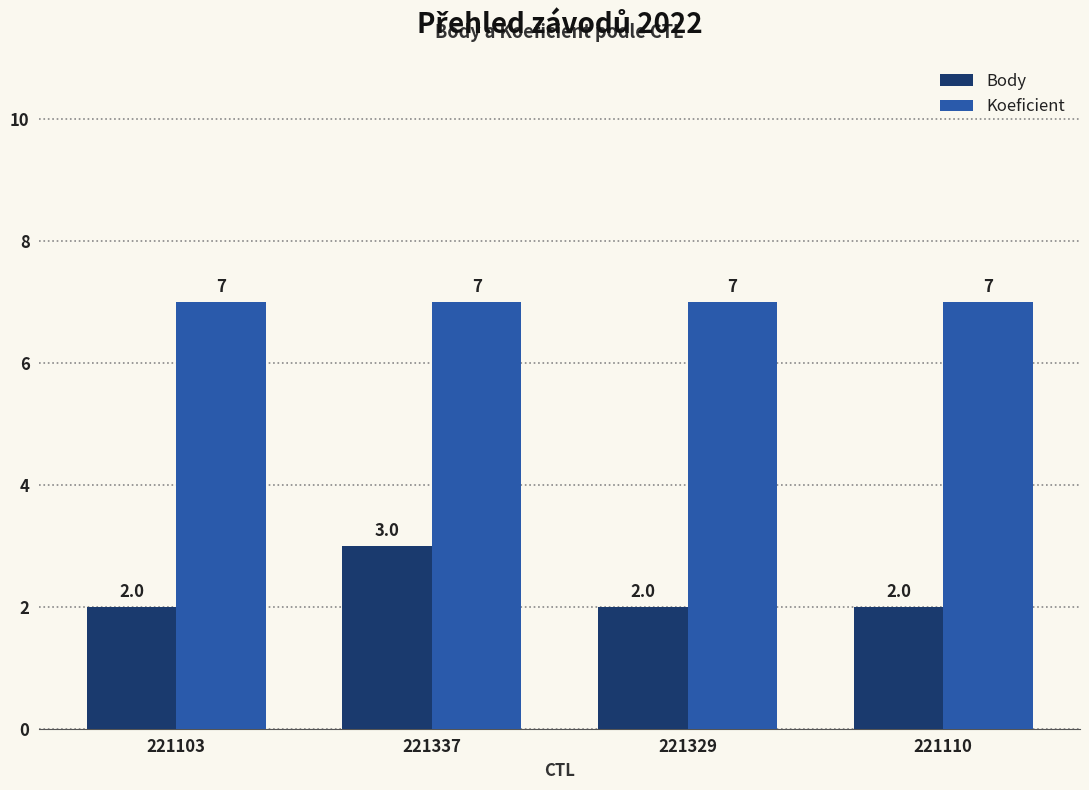

Reading left to right, transcribe all the data shown in this chart.

Body: 221103=2	221337=3	221329=2	221110=2
Koeficient: 221103=7	221337=7	221329=7	221110=7